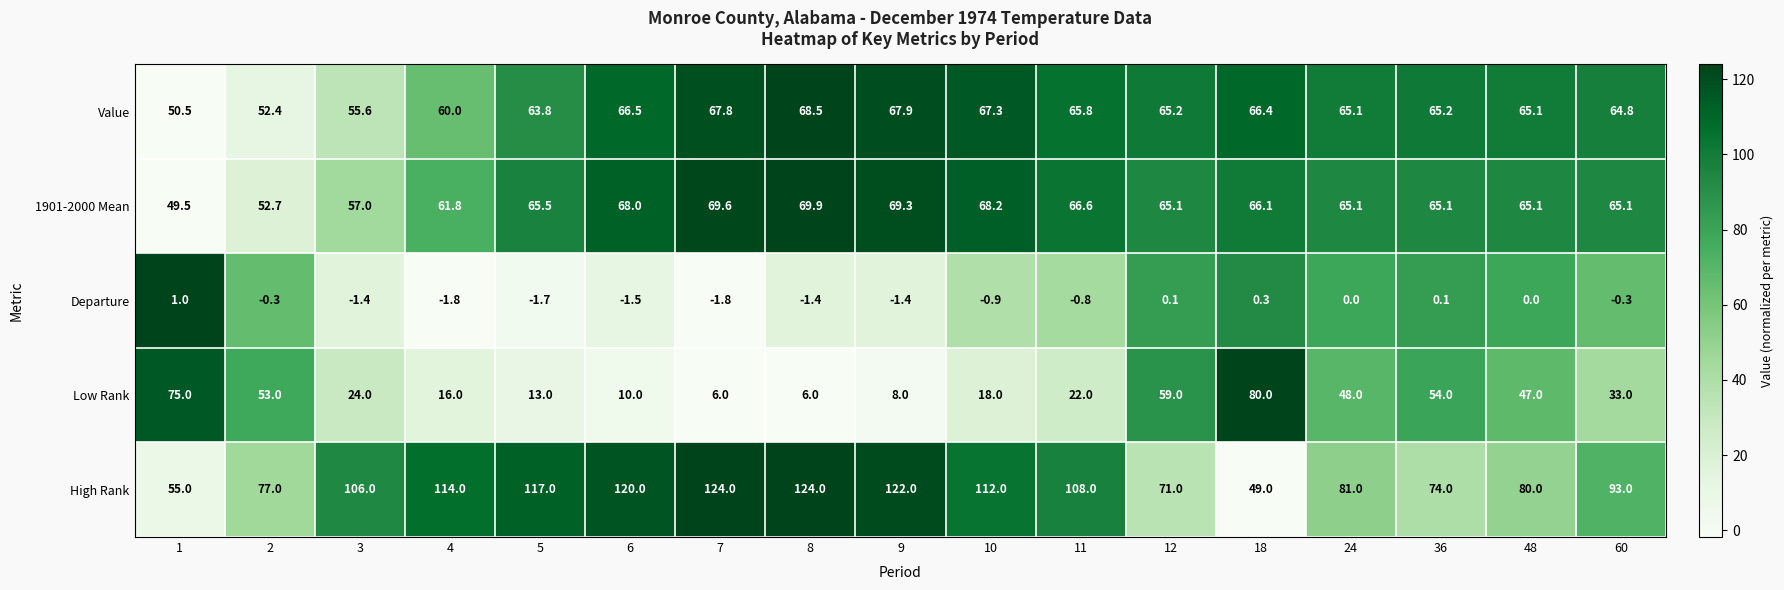

The value of Value at 8 is 93.9. True or false?

False